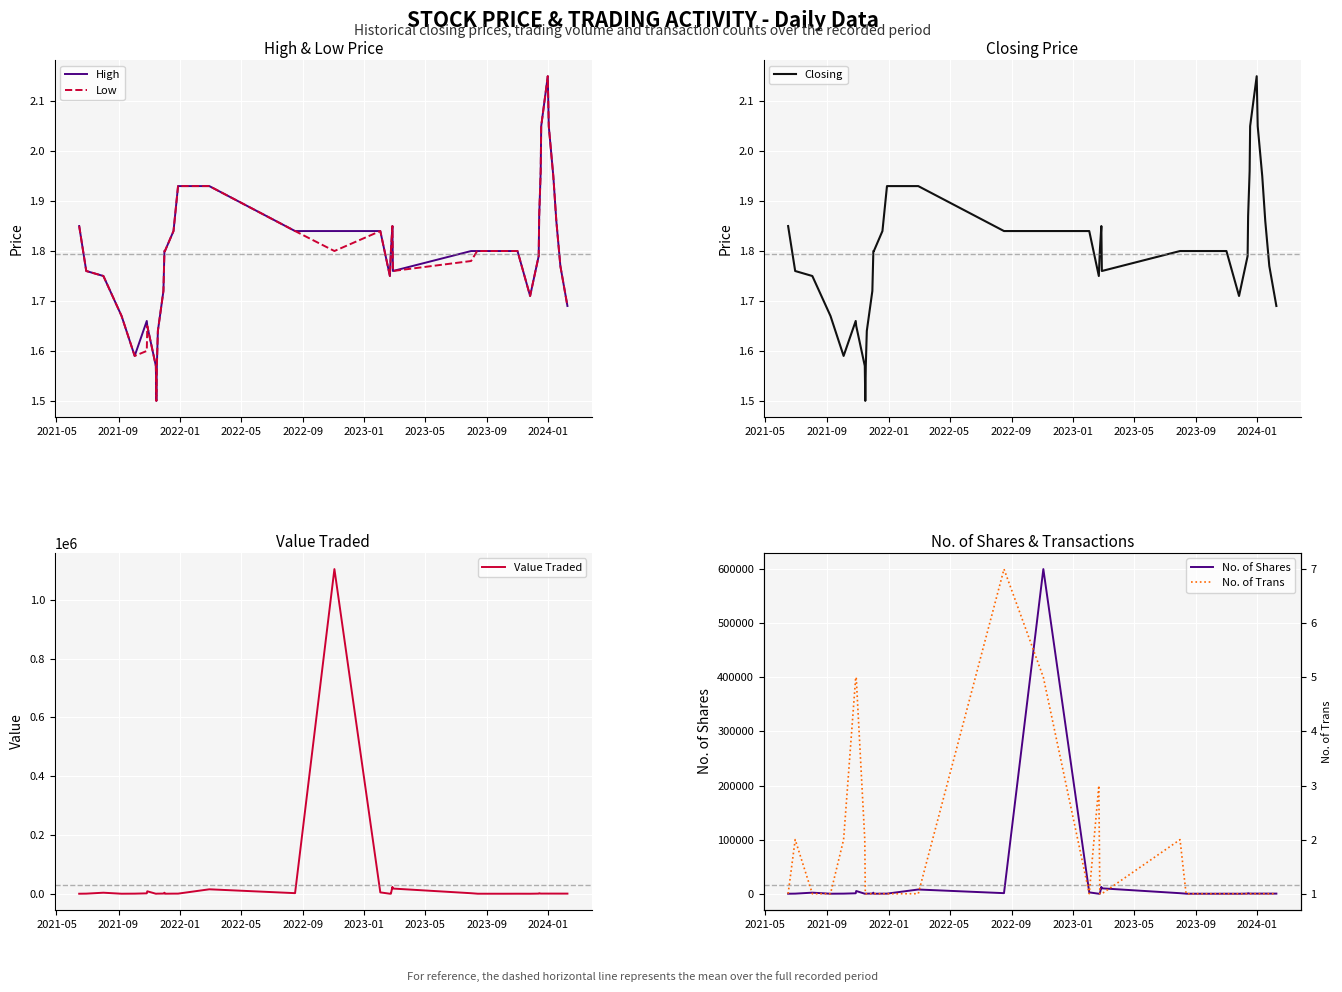

What is the lowest value of the Closing series?

1.5